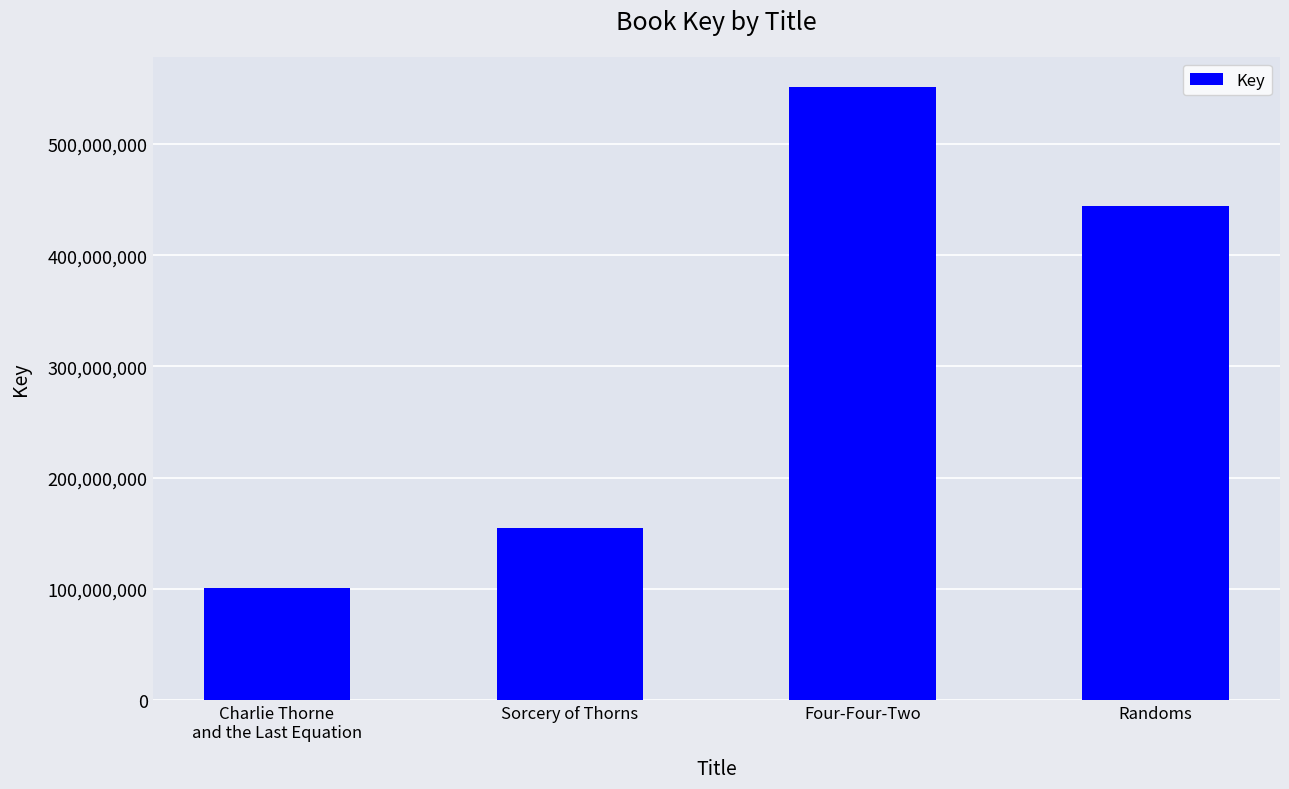

Reading left to right, what are all the values shown in this chart?

101049745	154934677	550876005	444095332